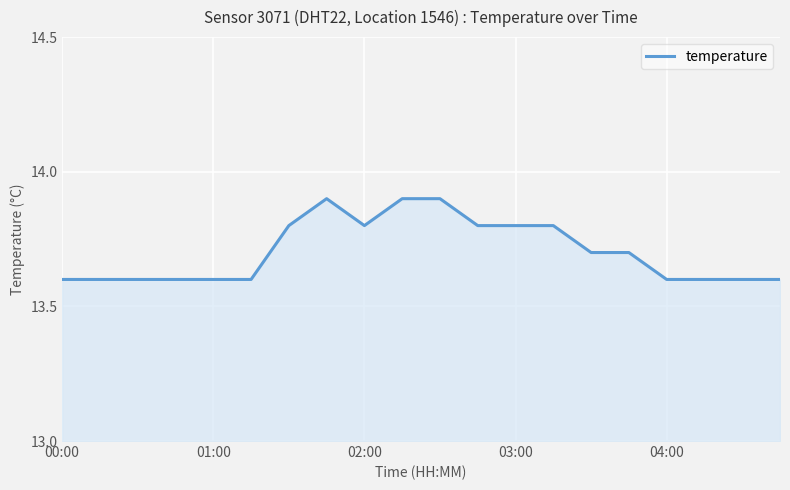

What is the greatest value displayed?

13.9